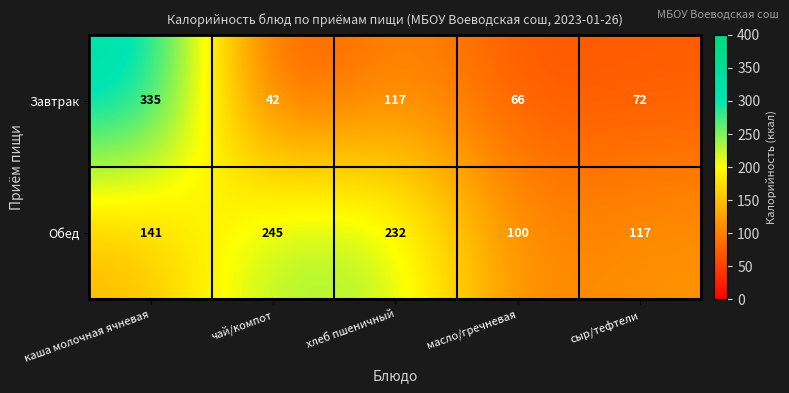

Reading right to left, transcribe all the data shown in this chart.

Завтрак: сыр/тефтели=72	масло/гречневая=66	хлеб пшеничный=117	чай/компот=42	каша молочная ячневая=335
Обед: сыр/тефтели=117	масло/гречневая=100	хлеб пшеничный=232	чай/компот=245	каша молочная ячневая=141